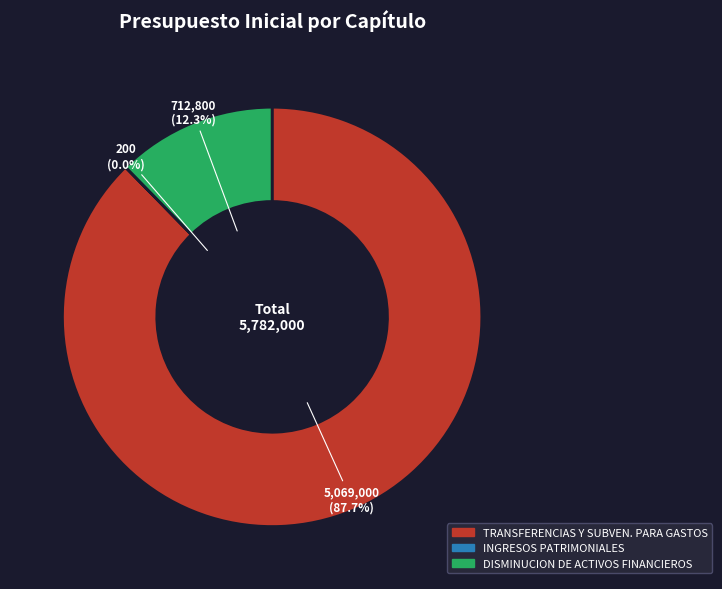

How much of the chart is everything except DISMINUCION DE ACTIVOS FINANCIEROS?

87.7%